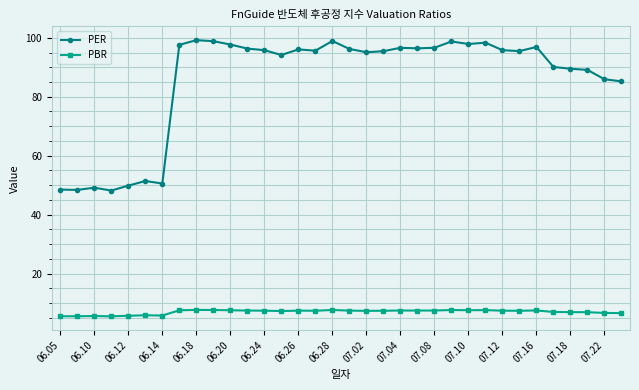

At how many categories does at least one series exceed 72?

27